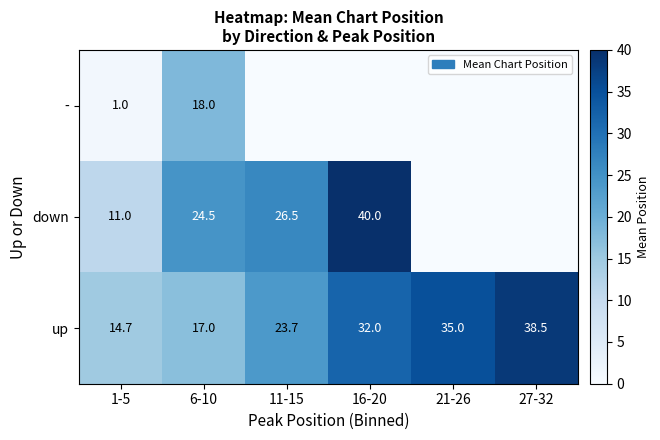

The up series shows 18.9 at 27-32. True or false?

False